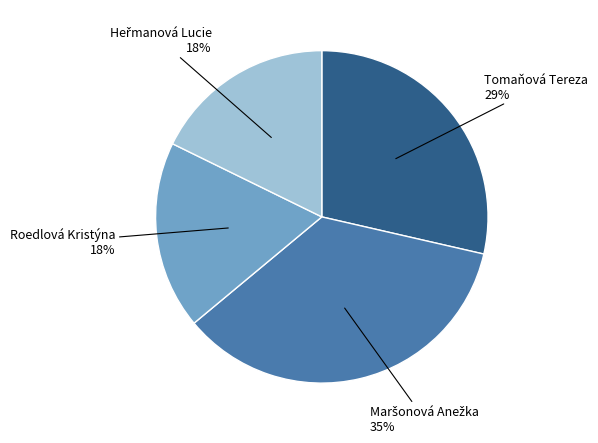

The Tomaňová Tereza slice represents 17% of the pie. True or false?

False